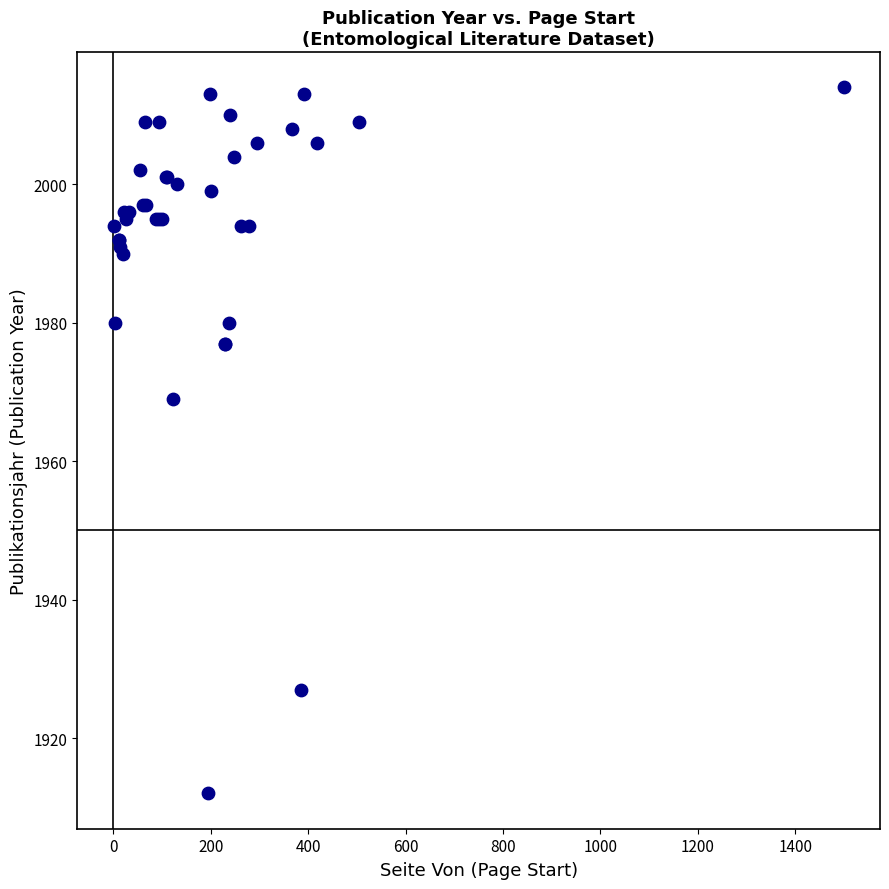

What Y value in the scatter plot is closest to 1963?

1969